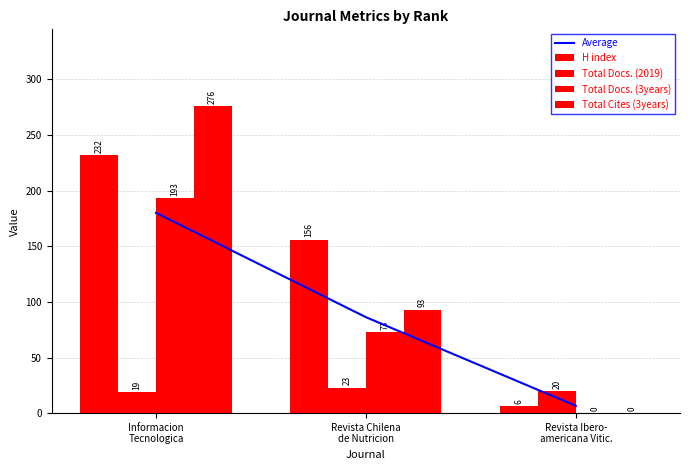

Count the number of categories in the chart.

3